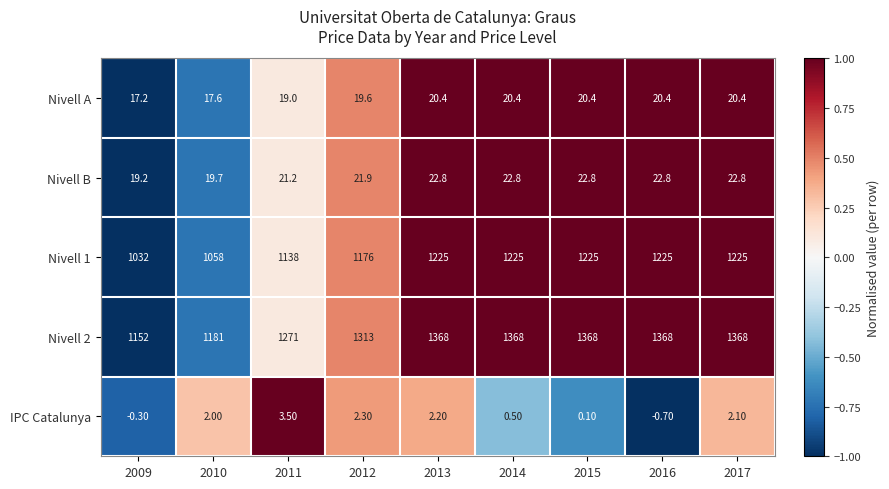

Which series has the widest spread of values?

Nivell 2